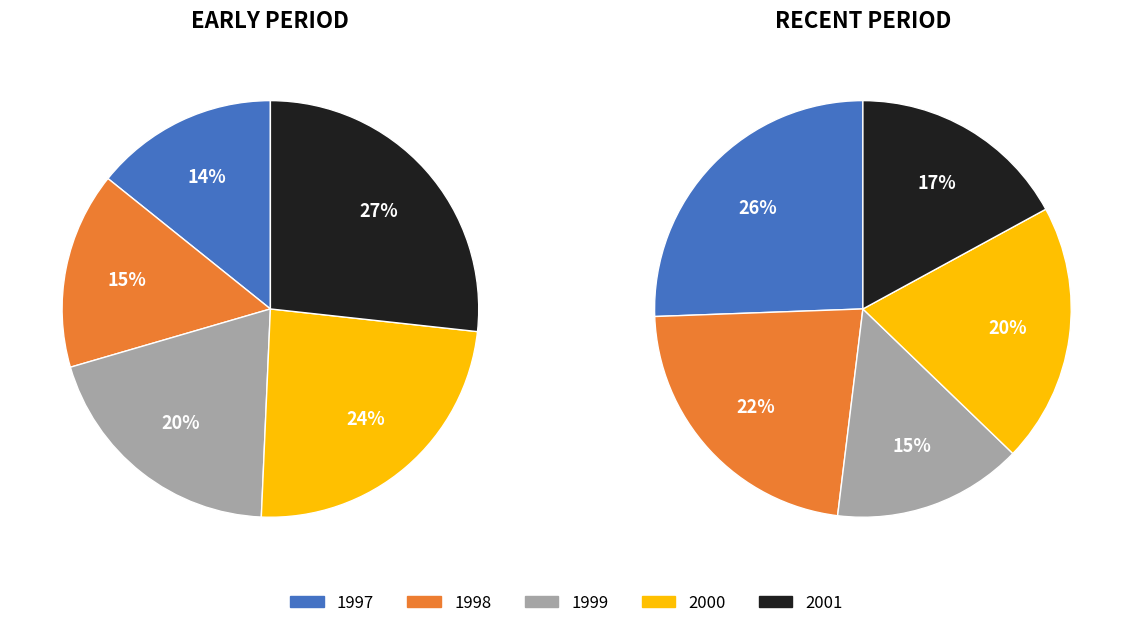

Which has a higher value, 3 or 5?

5